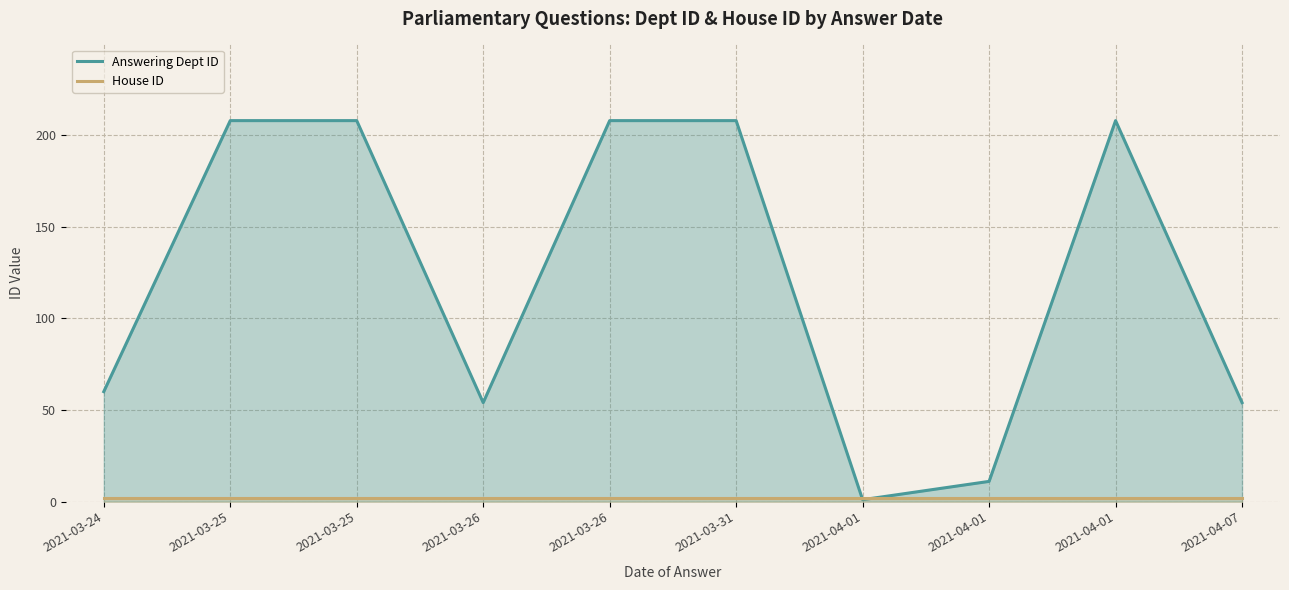

Which series has the largest total across all categories?

Answering Dept ID